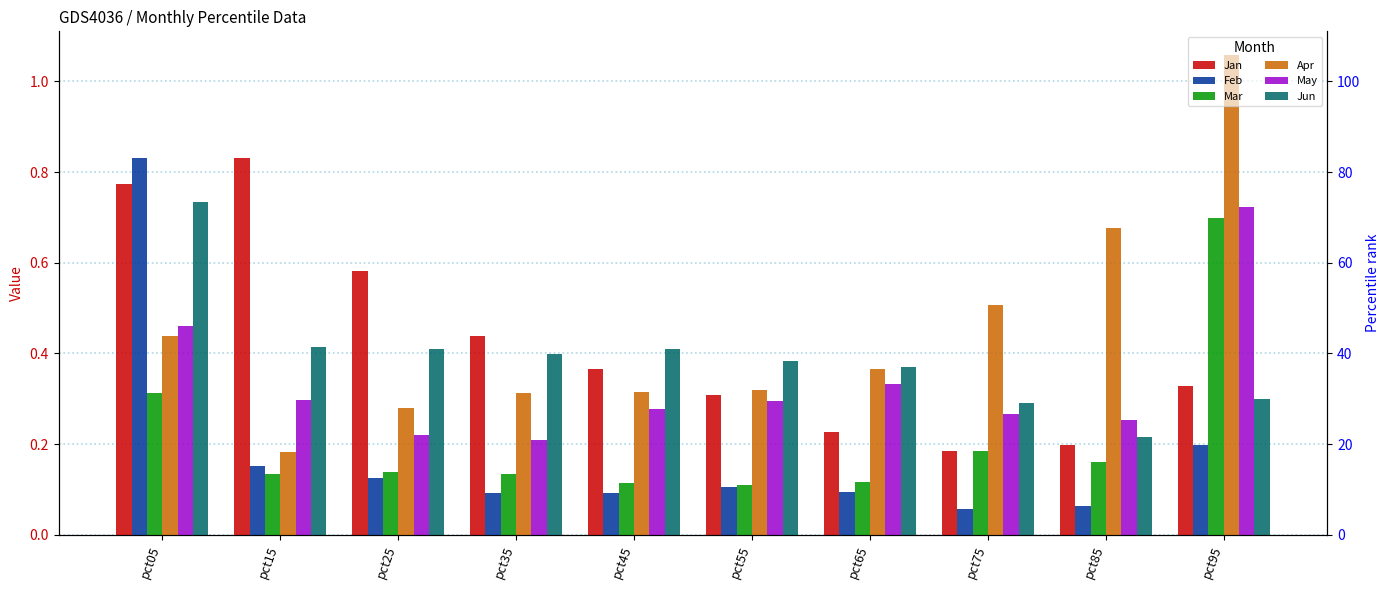

Reading left to right, list all the values displayed in this chart.

Jan: 0.8	0.8	0.6	0.4	0.4	0.3	0.2	0.2	0.2	0.3
Feb: 0.8	0.2	0.1	0.1	0.1	0.1	0.1	0.1	0.1	0.2
Mar: 0.3	0.1	0.1	0.1	0.1	0.1	0.1	0.2	0.2	0.7
Apr: 0.4	0.2	0.3	0.3	0.3	0.3	0.4	0.5	0.7	1.1
May: 0.5	0.3	0.2	0.2	0.3	0.3	0.3	0.3	0.3	0.7
Jun: 0.7	0.4	0.4	0.4	0.4	0.4	0.4	0.3	0.2	0.3